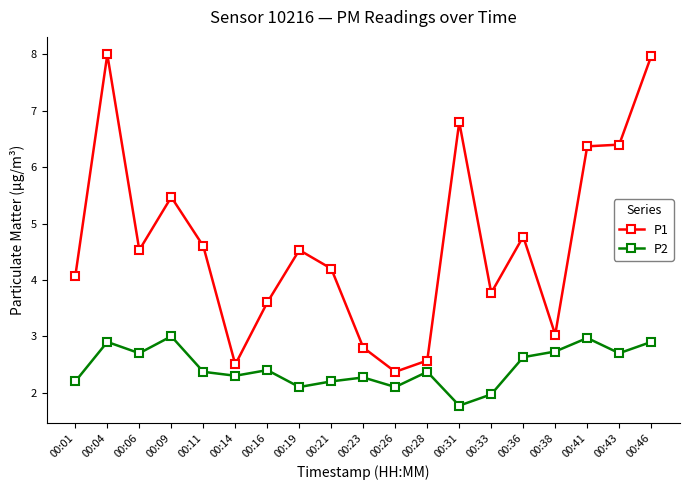

What are all the series names shown in the legend?

P1, P2